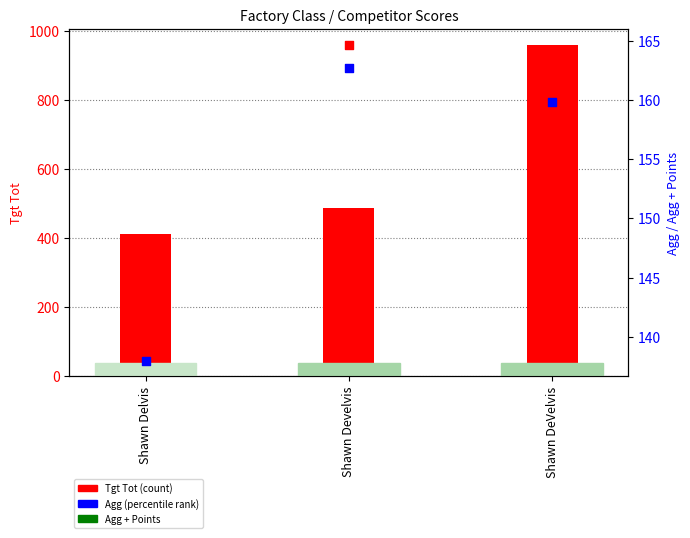

Which series has the largest total across all categories?

Tgt Tot